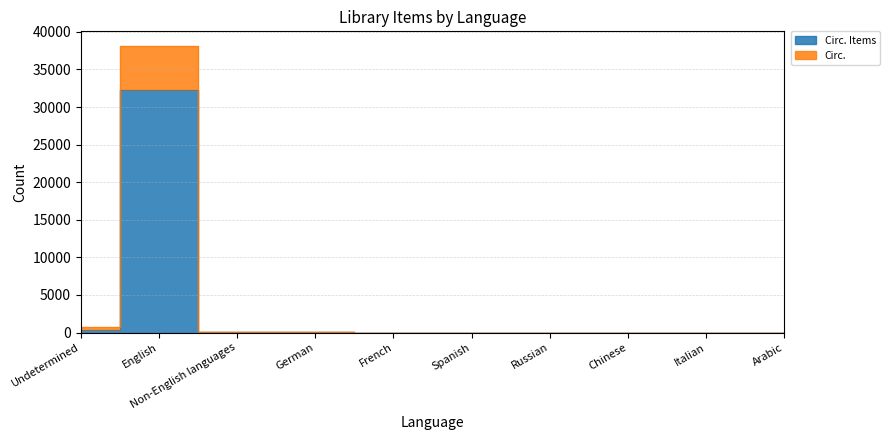

What is the difference between the Circ. values at Chinese and Undetermined?

740